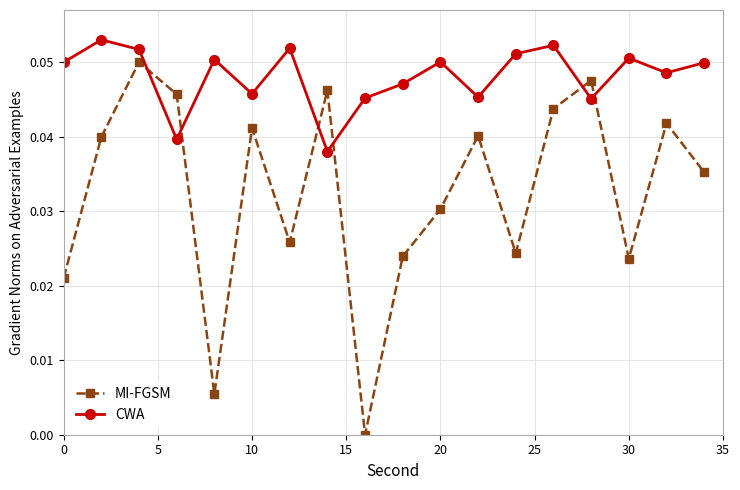

What is the sum of all CWA values?

0.9